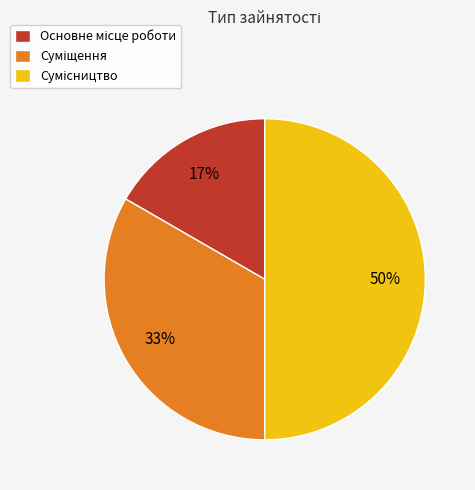

To the nearest percent, what is the difference between the largest and smallest slice percentages?

33%